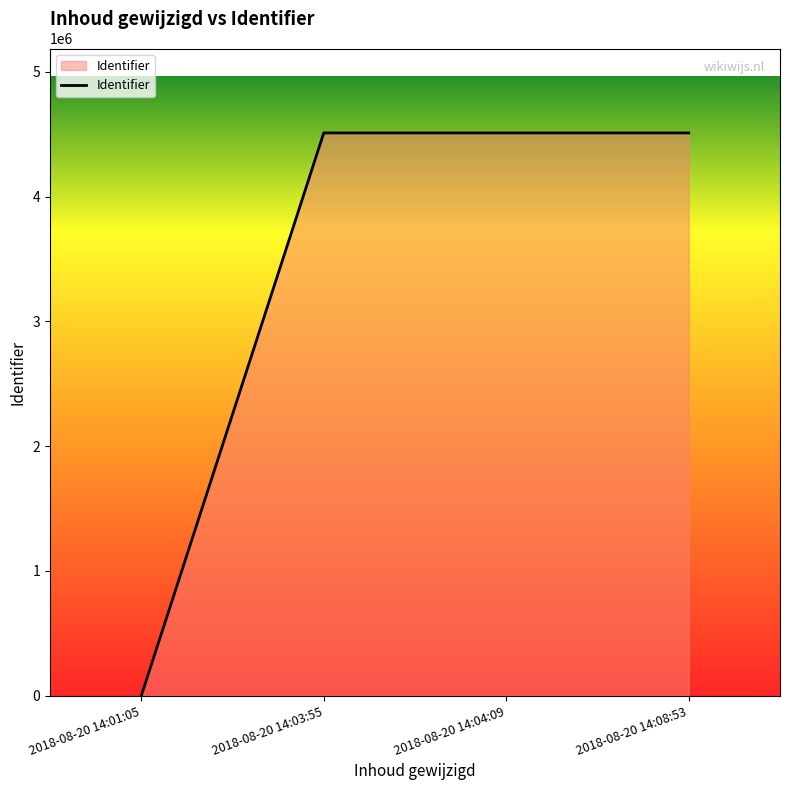

What is the maximum value shown in the chart?

4511083